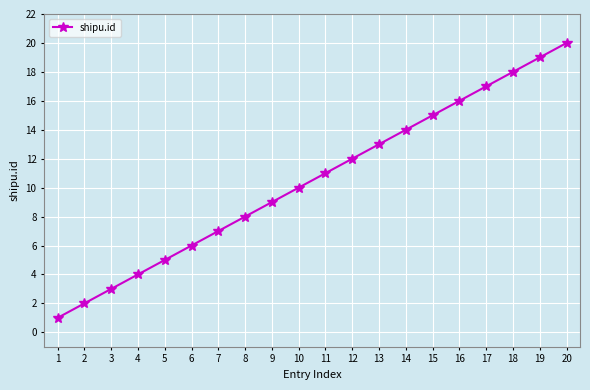

What is the sum of all values?

210